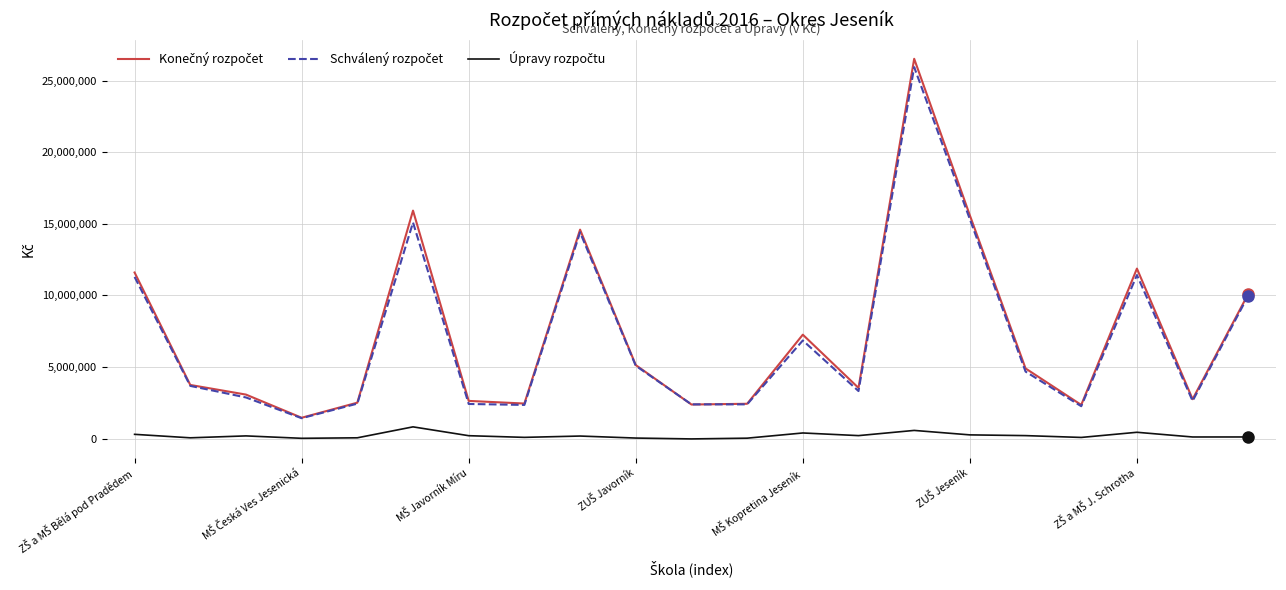

What is the greatest value displayed?

26515100